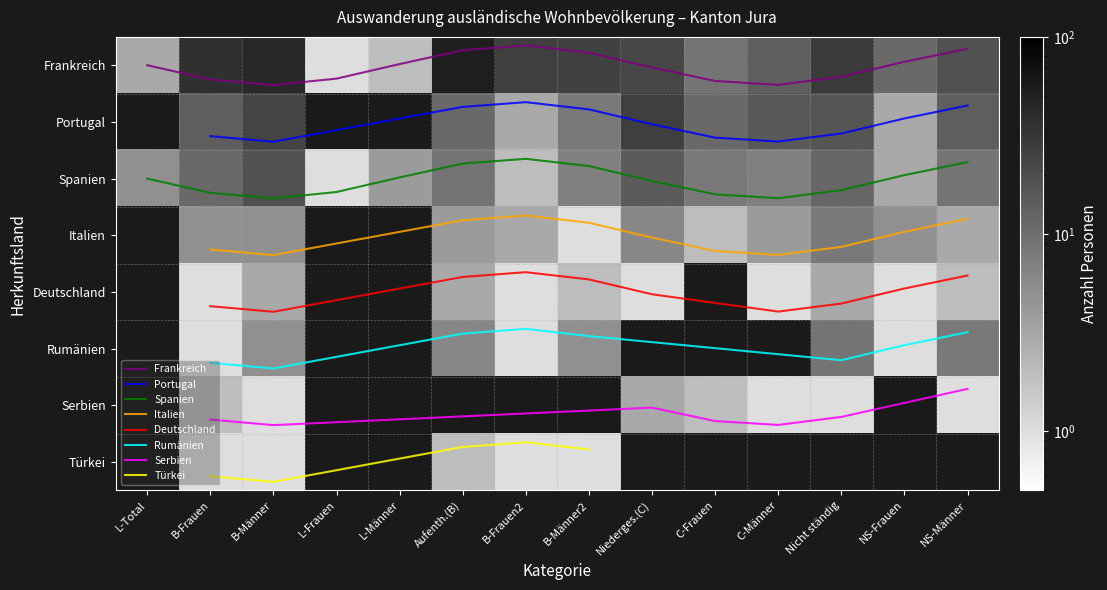

List the labels in order of Spanien value, smallest first.

3, 6, 12, 4, 0, 7, 10, 9, 5, 13, 1, 11, 8, 2